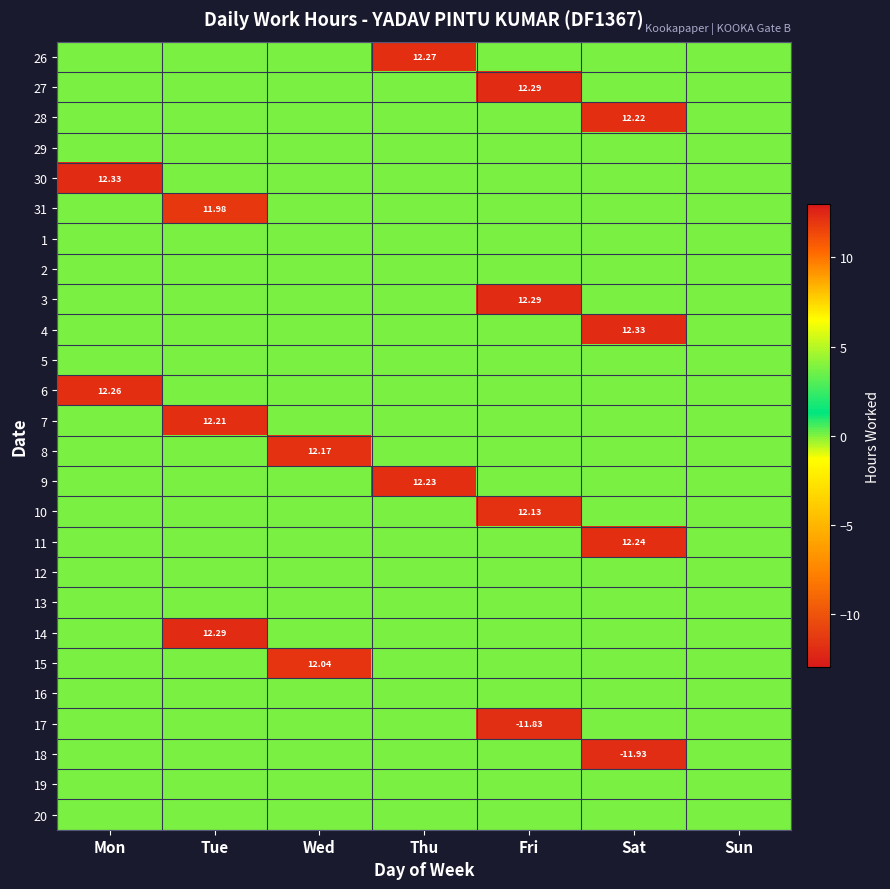

What is the maximum value shown in the chart?

12.3